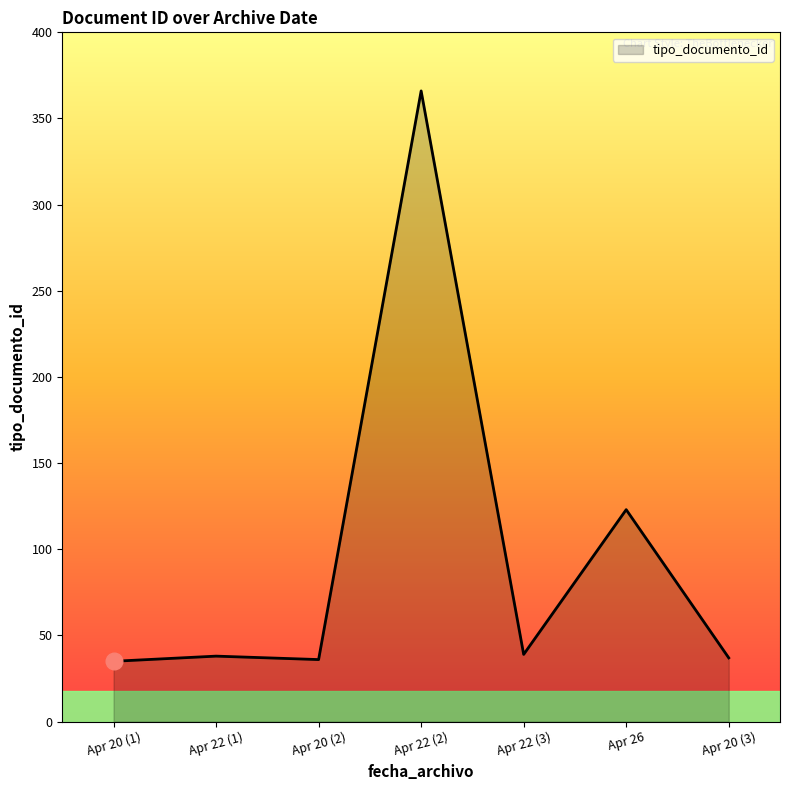

What is the average value?

96